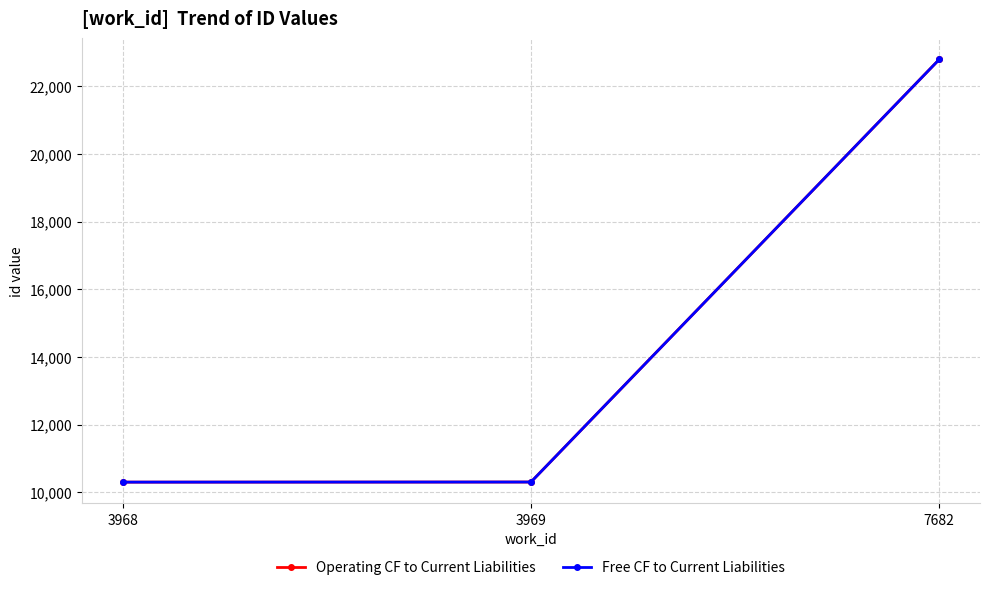

Does the chart have visible grid lines?

Yes